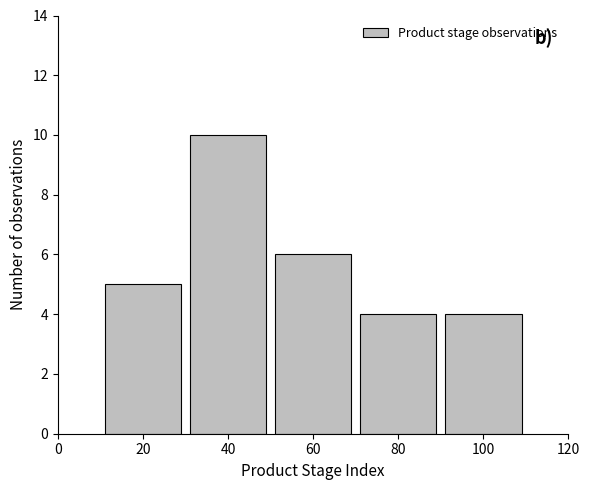

Reading left to right, transcribe all the data shown in this chart.

20=5	40=10	60=6	80=4	100=4